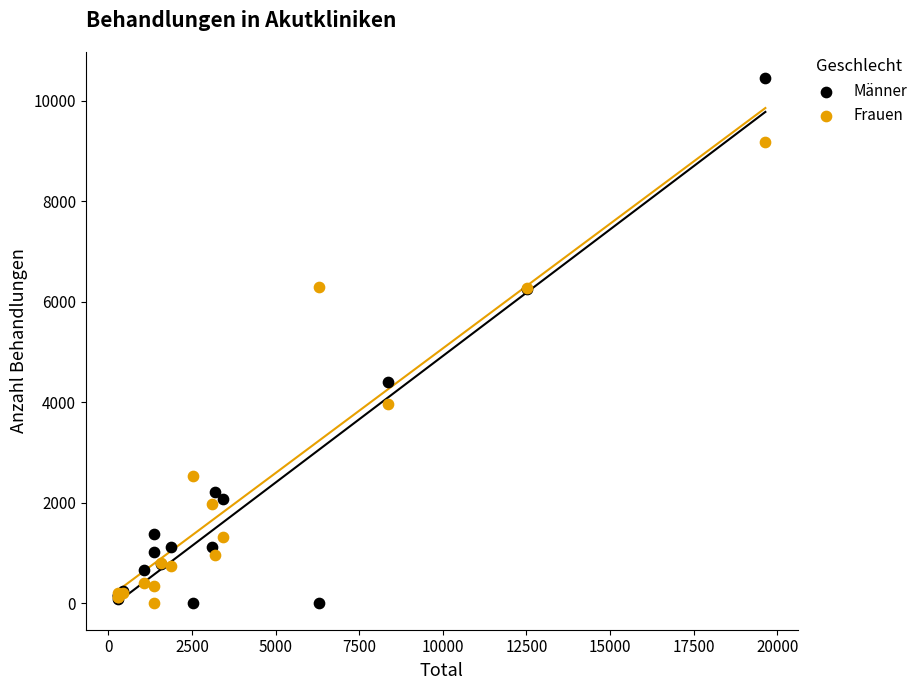

What is the X range (max minus min) for the scatter plot?

19345